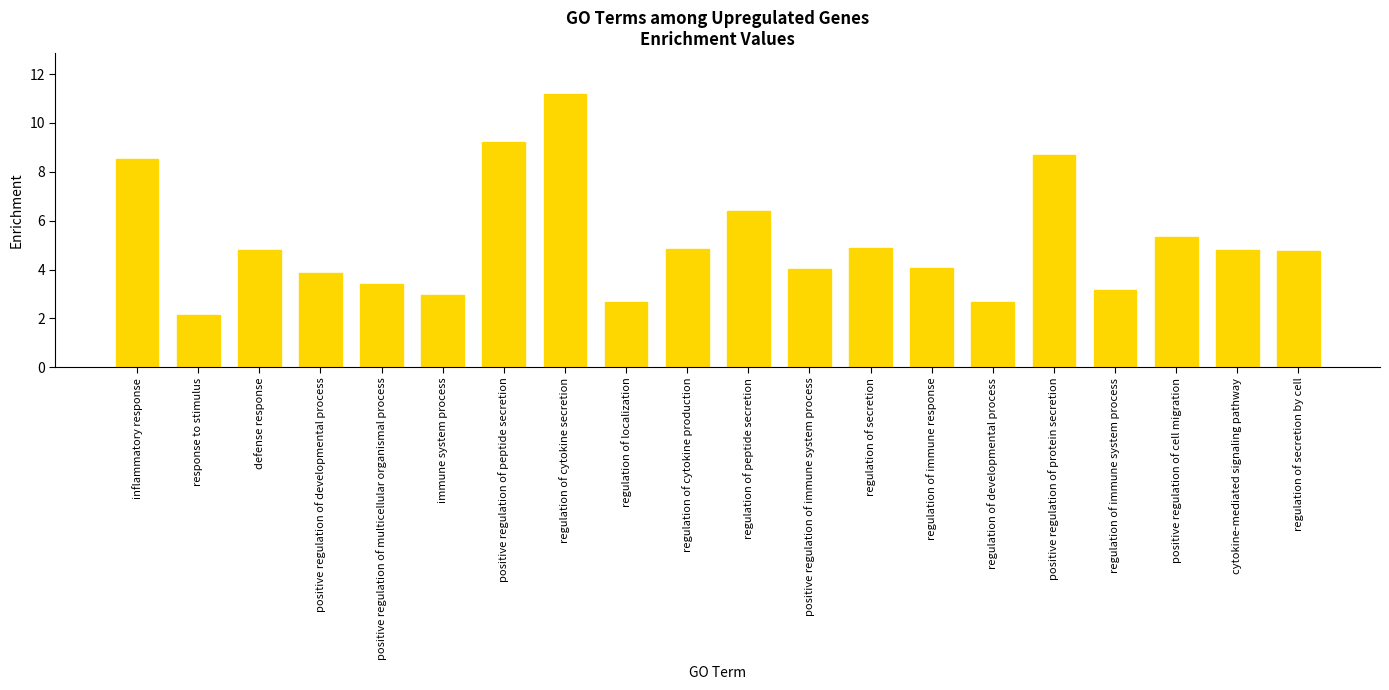

Is it true that the value at regulation of immune response is 1.8?

False